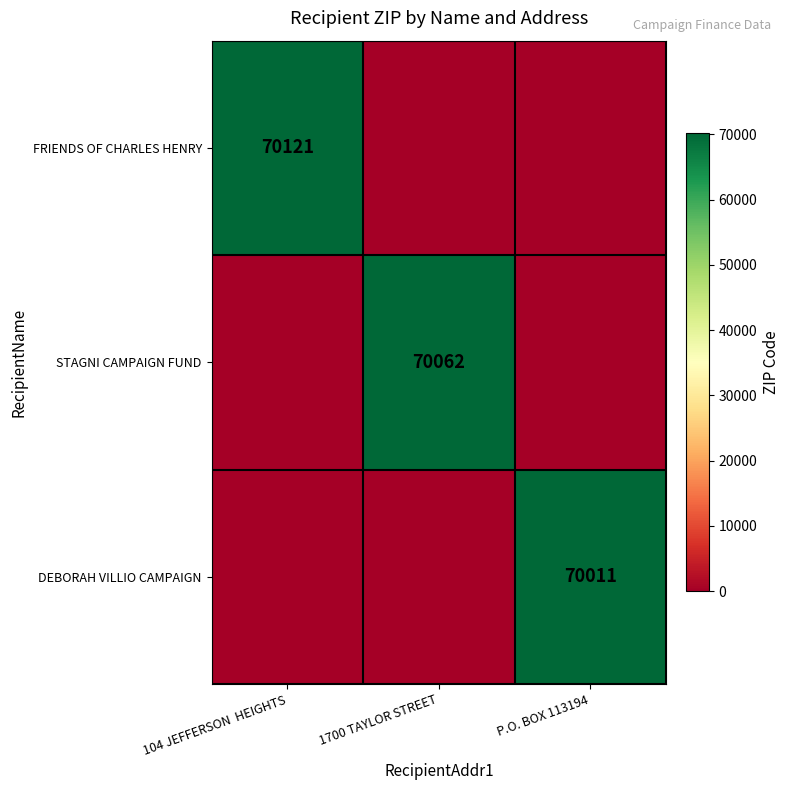

True or false: STAGNI CAMPAIGN FUND has a value of 70062 at 1700 TAYLOR STREET.

True